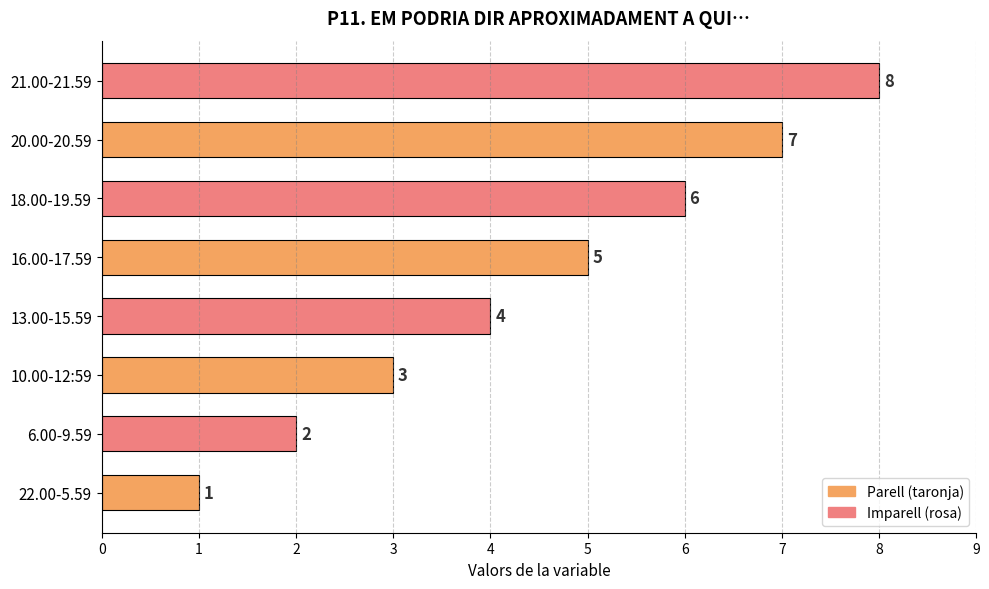

Is it true that the value at 13.00-15.59 is 6?

False